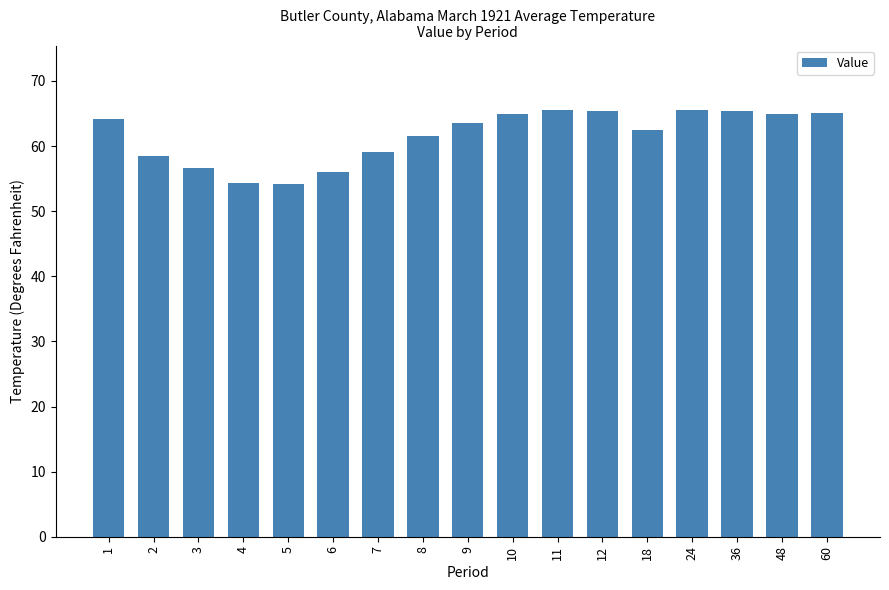

What is the value of the 3rd bar from the left?

56.6